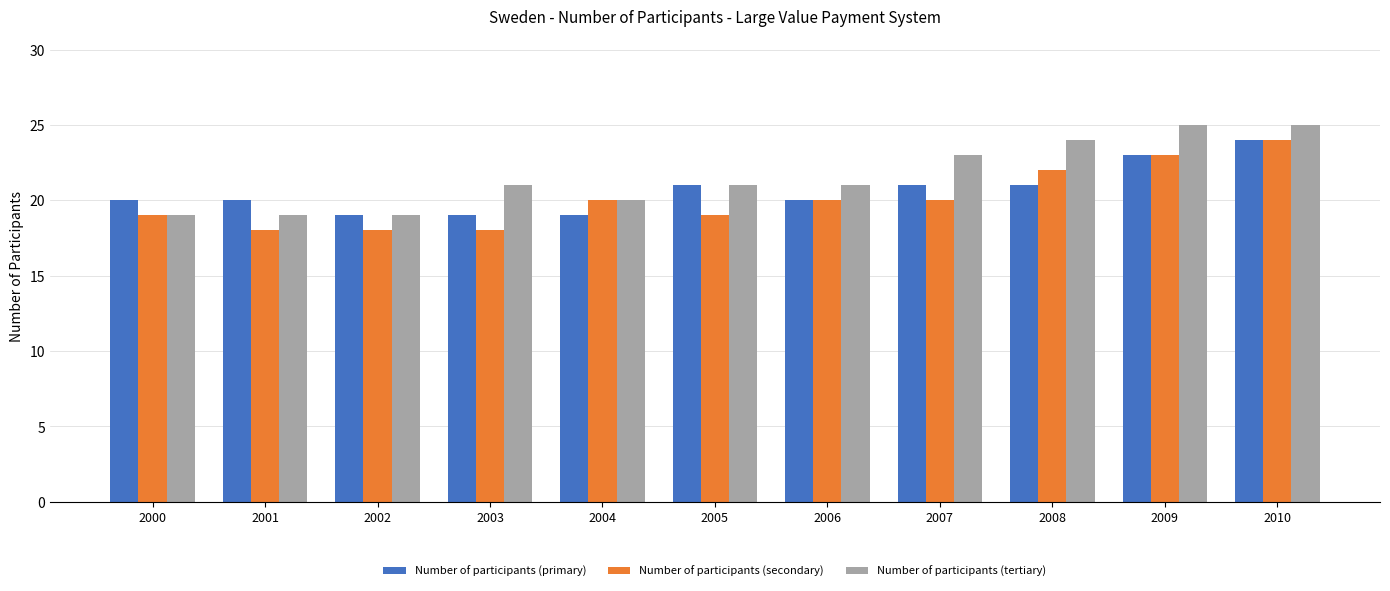

True or false: Number of participants (secondary) has a value of 32 at 2001.

False